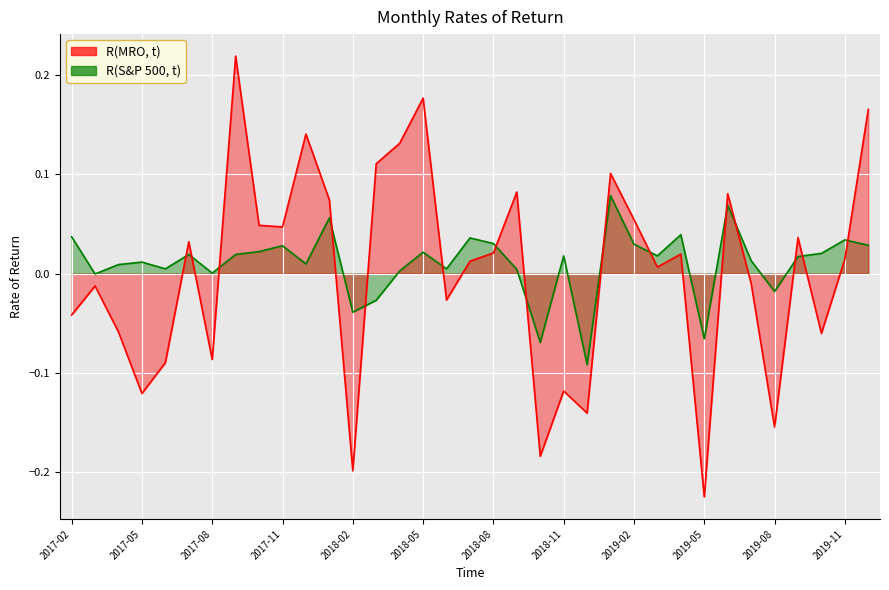

At which label is R(MRO, t) closest to 0?

2019-03